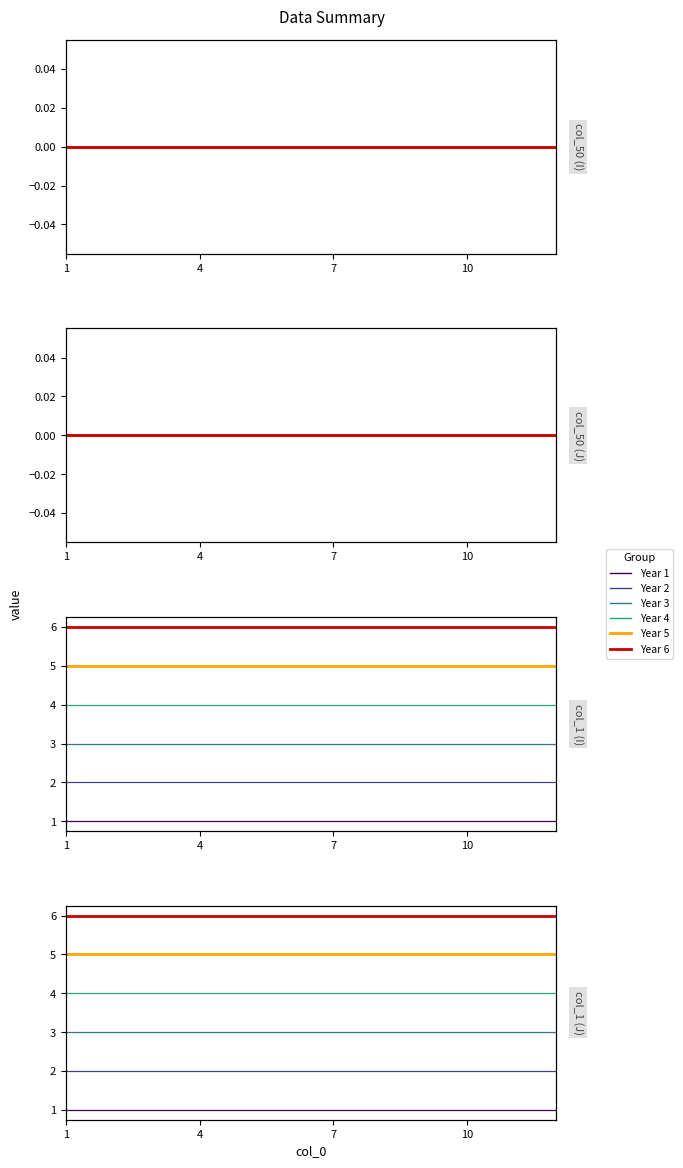

How many series are shown in this chart?

6